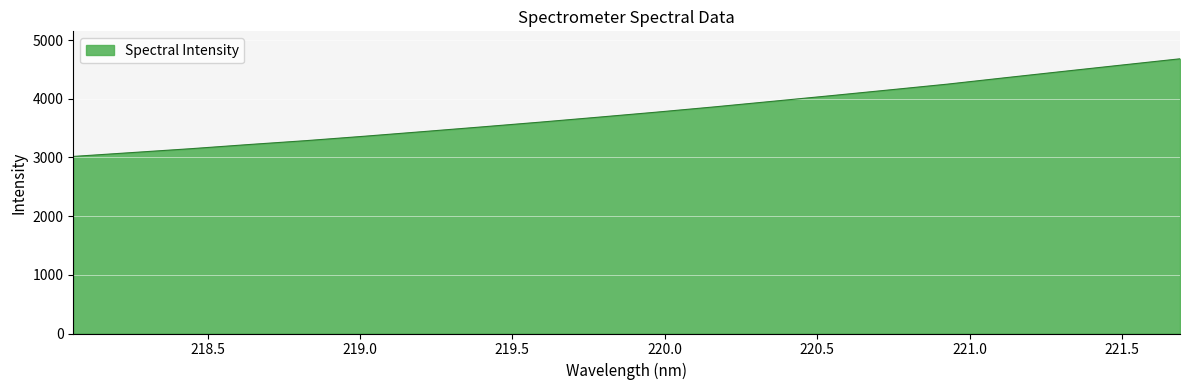

What is the maximum value shown in the chart?

4680.8